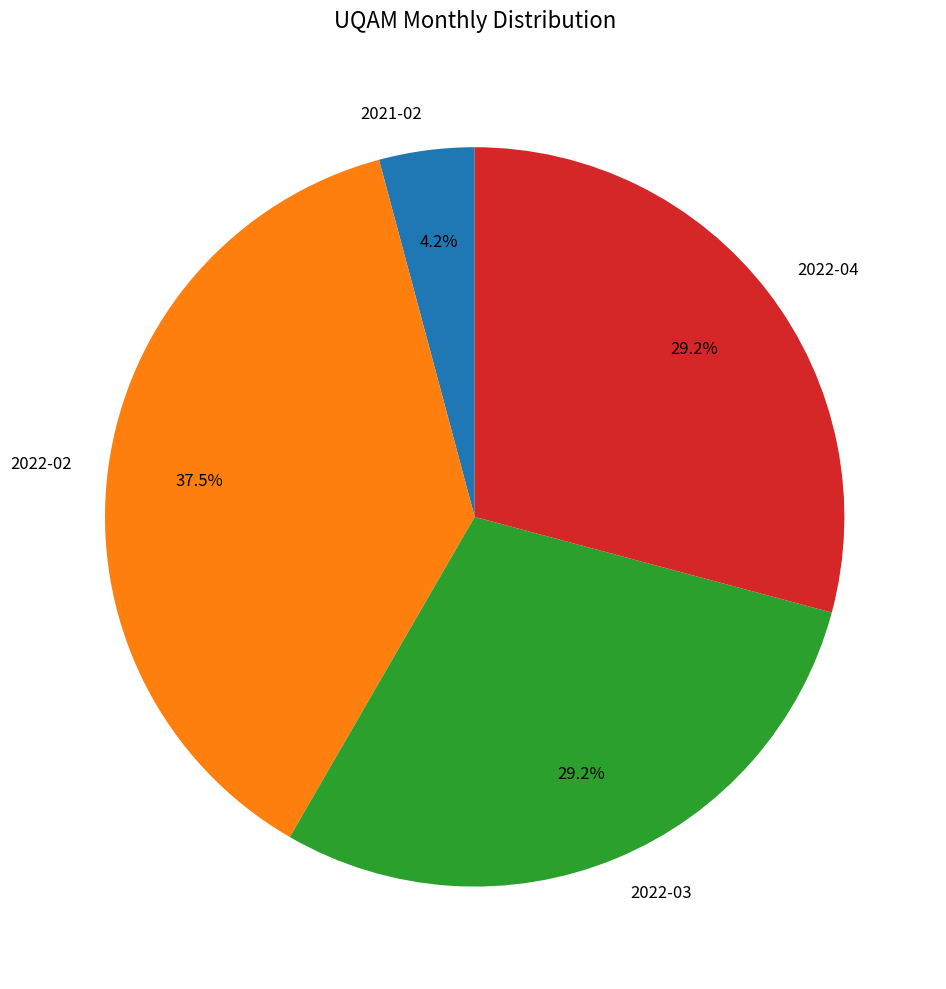

Is the sum of 2022-04 and 2021-02 greater than half?

No